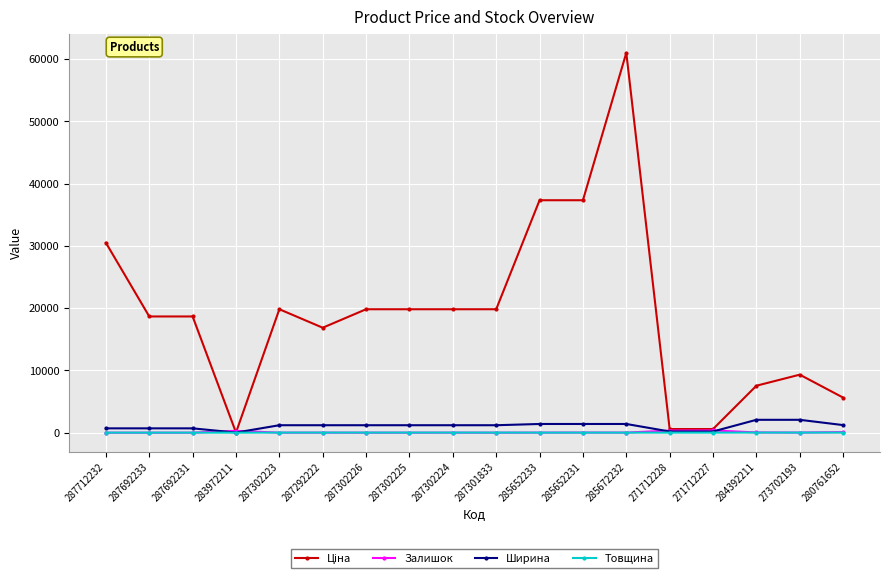

What is the spread (max minus min) of values at 287692233?

18671.5